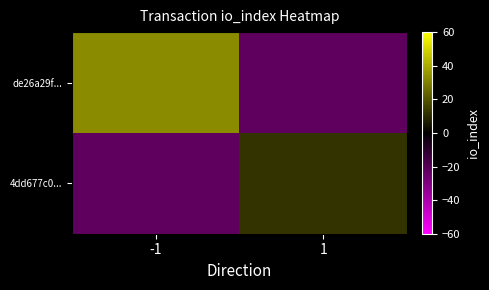

Rank the series at -1 from highest to lowest value.

de26a29f..., 4dd677c0...